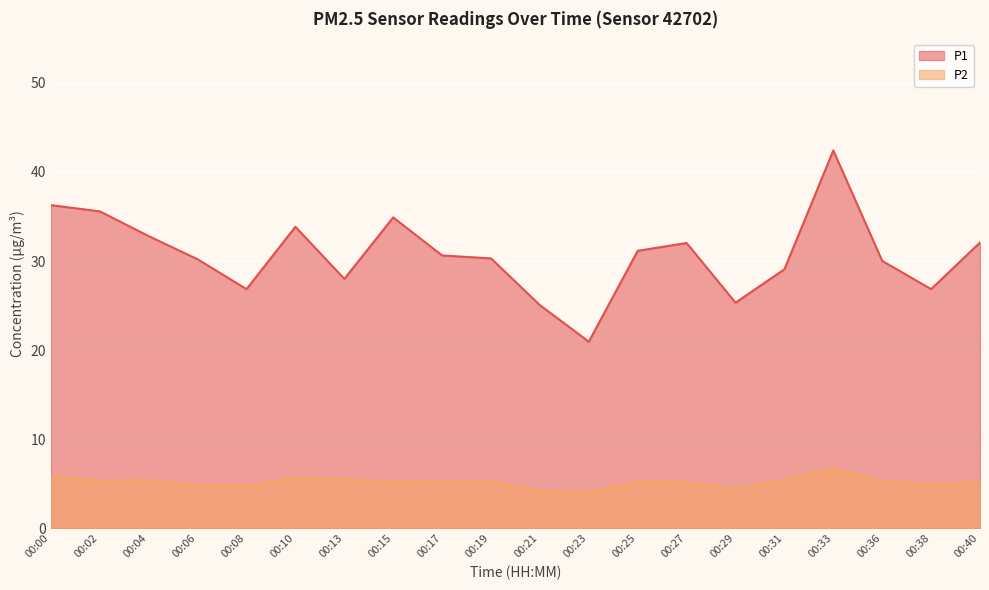

What is the difference between the P2 values at 00:21 and 00:15?

1.0